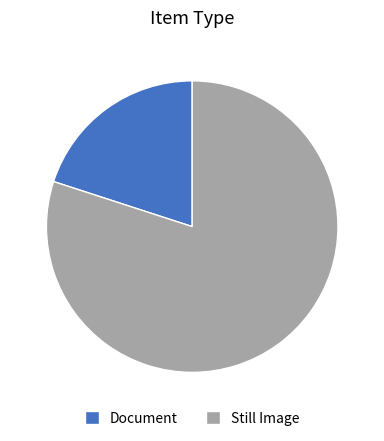

How many slices are in this pie chart?

2